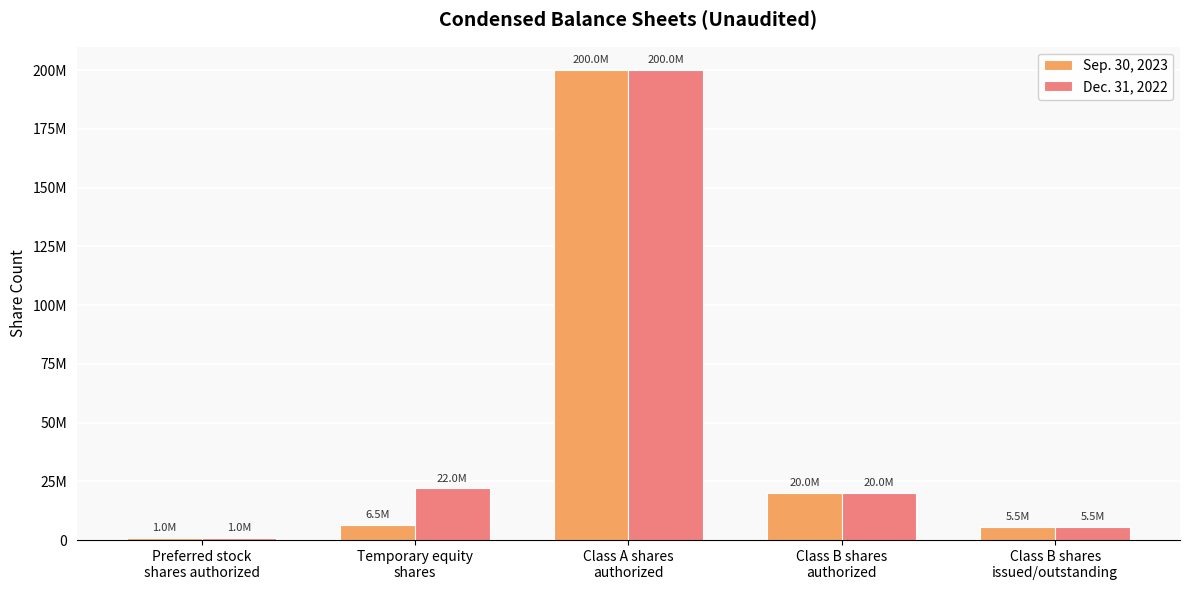

What is the difference between the second highest and minimum values in the Dec. 31, 2022 series?

20961131